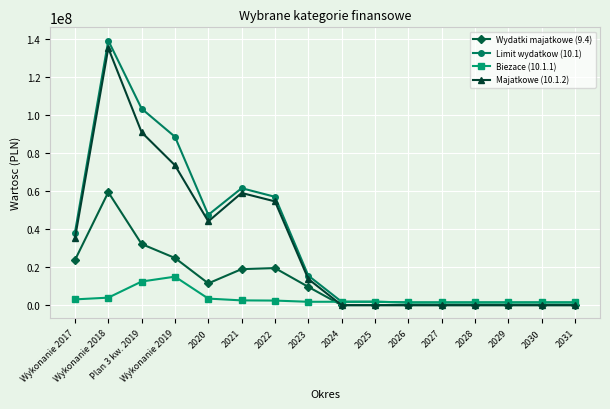

Which series has the largest total across all categories?

Limit wydatkow (10.1)